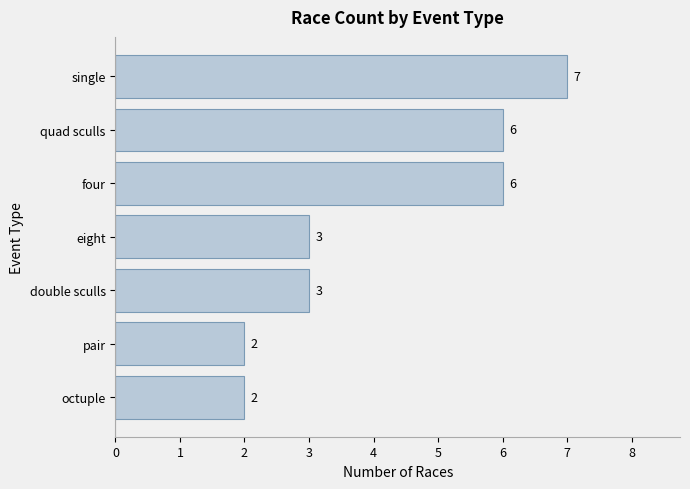

Read the value at eight.

3